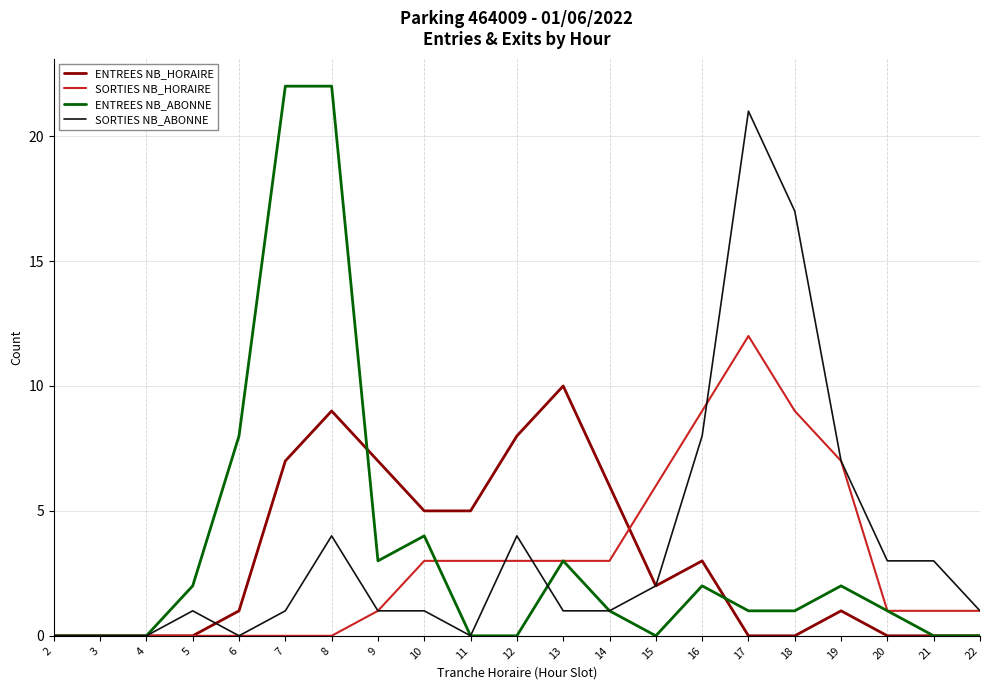

How many categories are shown in the chart?

21